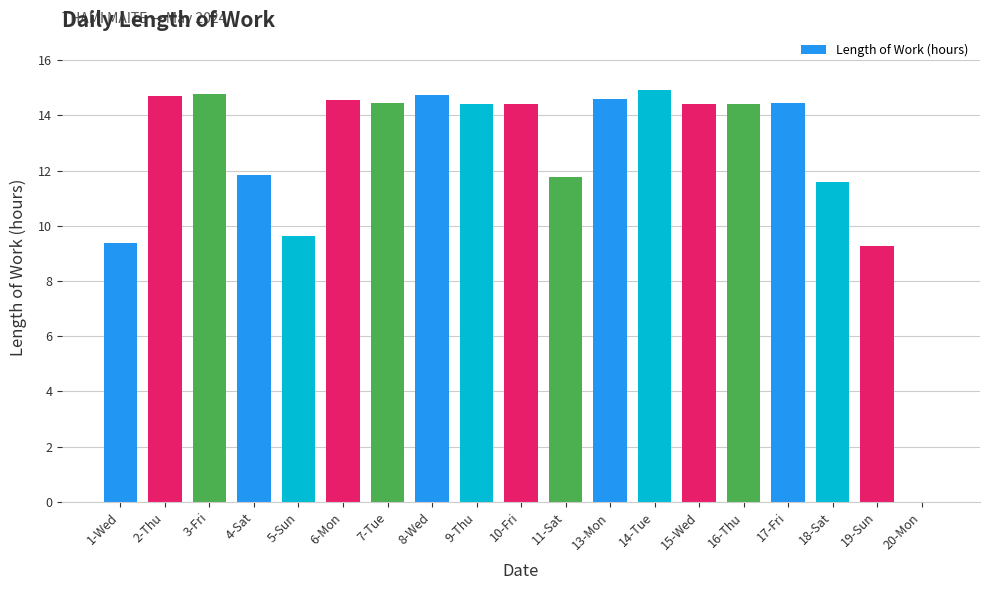

The chart shows a value of 6.0 at 1-Wed. True or false?

False